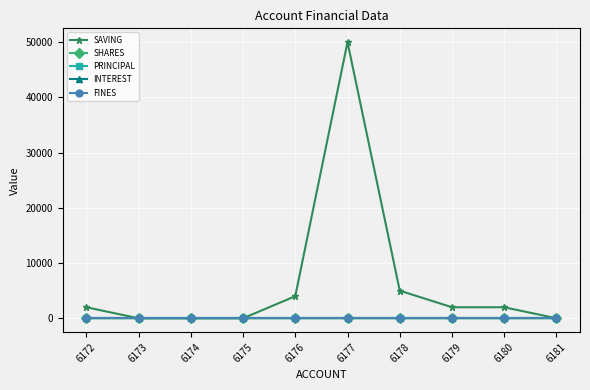

Does the chart have visible grid lines?

Yes